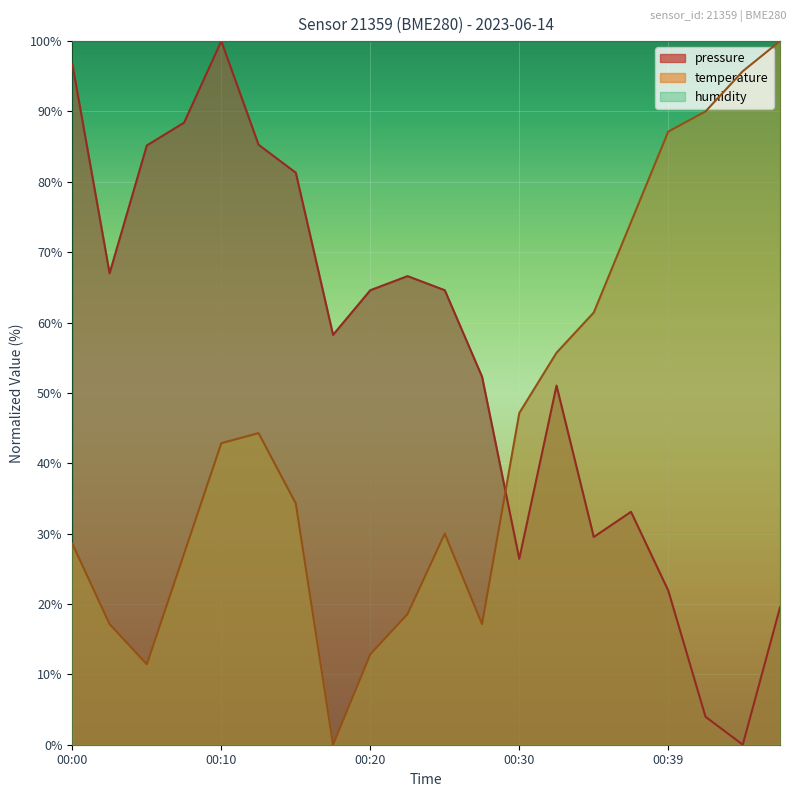

What is the difference between the maximum and minimum values in the pressure series?

100.0